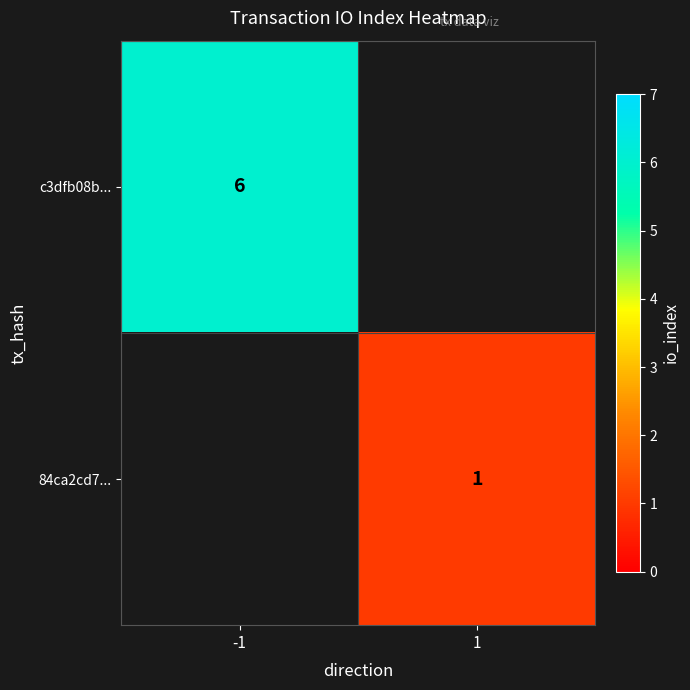

True or false: 84ca2cd7... has a value of 1 at 1.

True